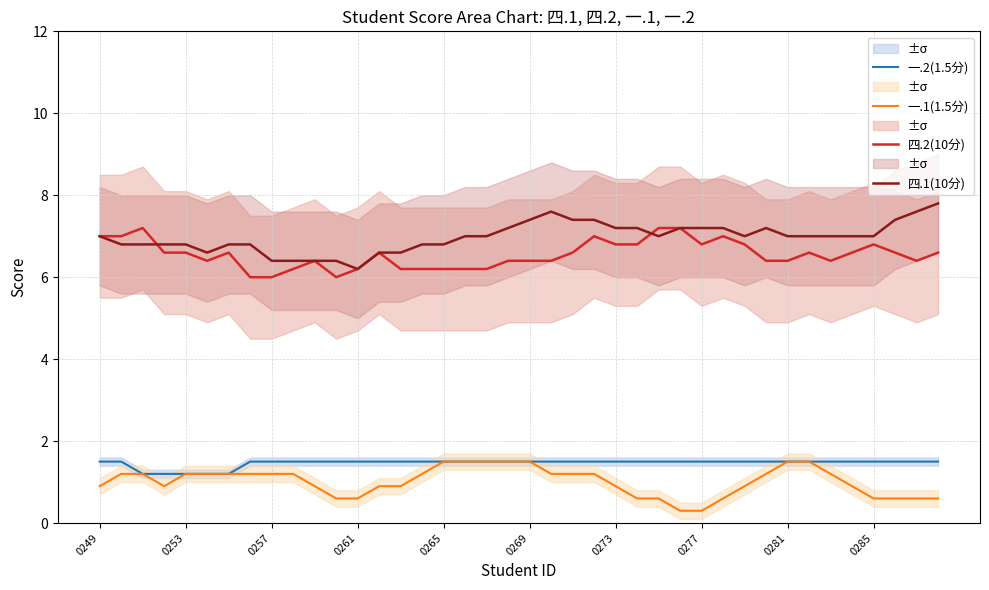

Where does the 四.1(10分) series first go above 7?

19